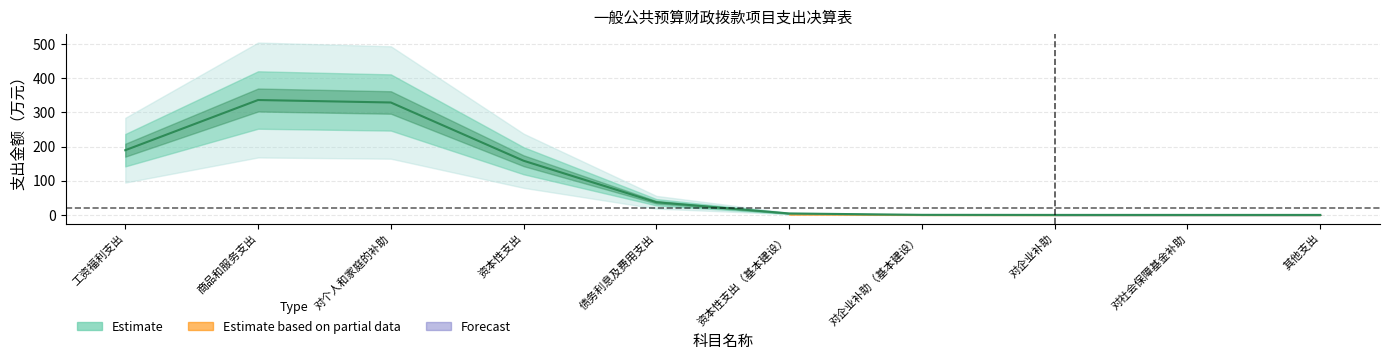

List the labels in order of Forecast value, smallest first.

工资福利支出, 债务利息及费用支出, 资本性支出（基本建设）, 对企业补助（基本建设）, 对企业补助, 对社会保障基金补助, 其他支出, 资本性支出, 对个人和家庭的补助, 商品和服务支出